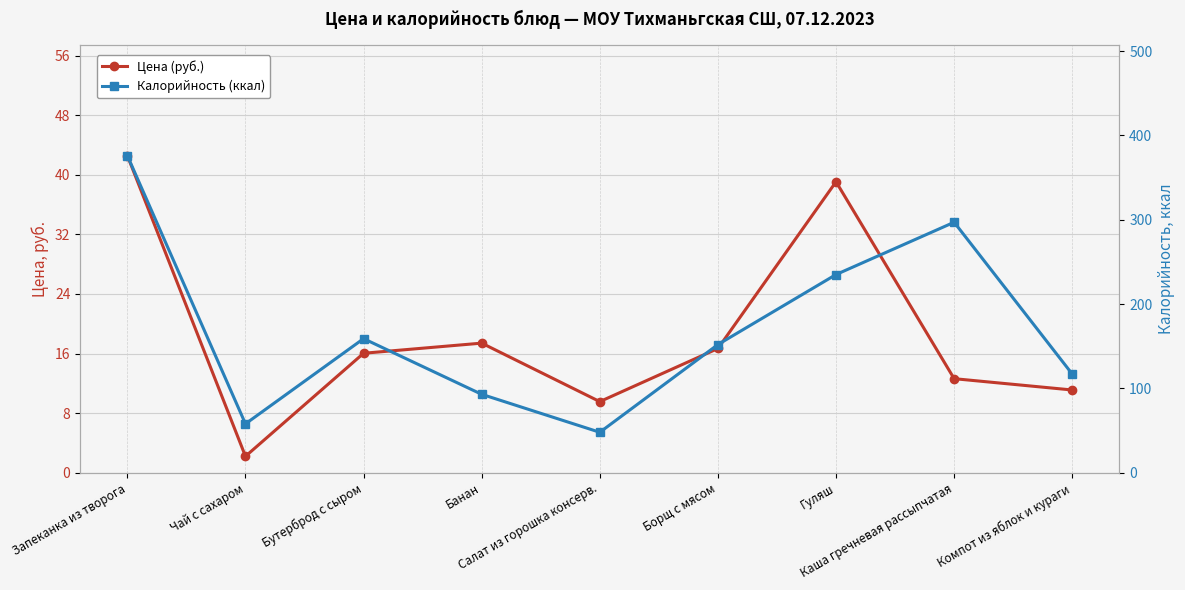

Is the value of Калорийность (ккал) at Банан greater than the value of Цена (руб.) at Запеканка из творога?

Yes